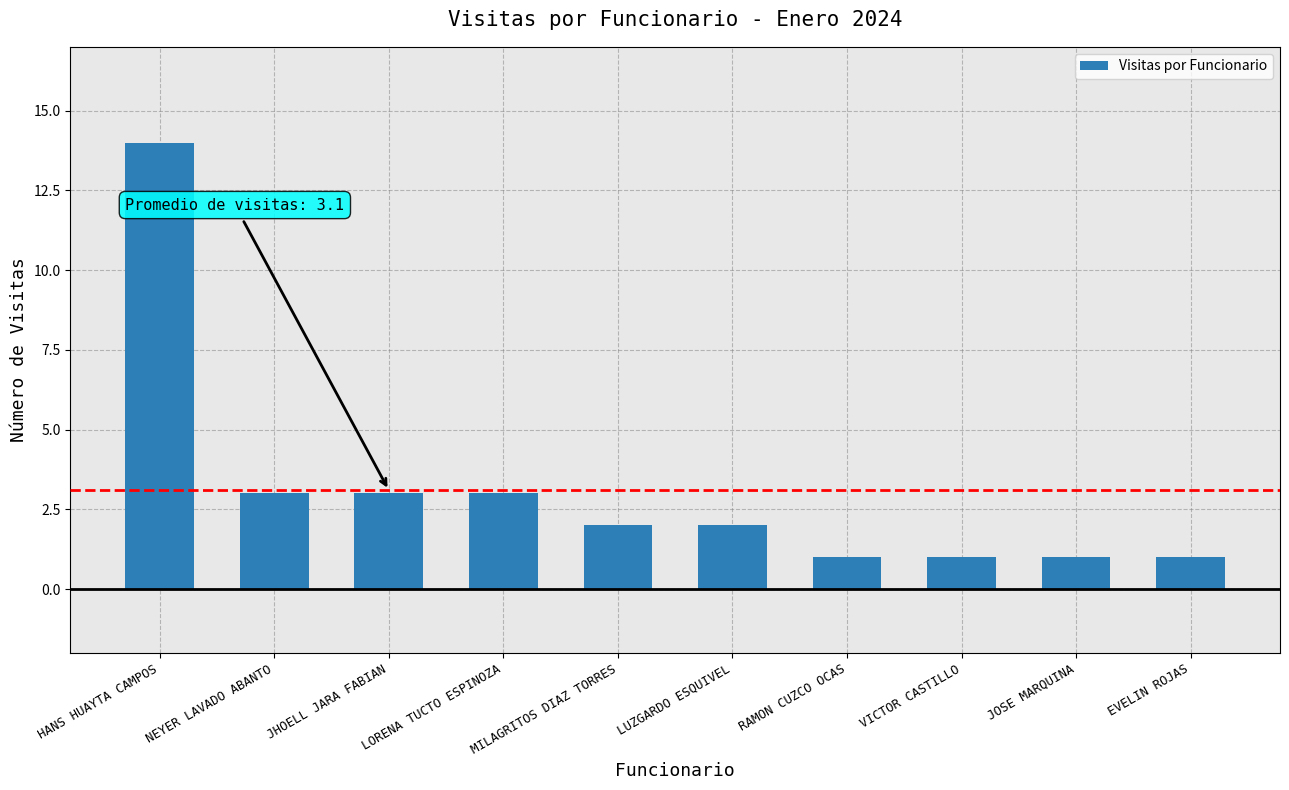

Reading left to right, list all the values displayed in this chart.

14	3	3	3	2	2	1	1	1	1